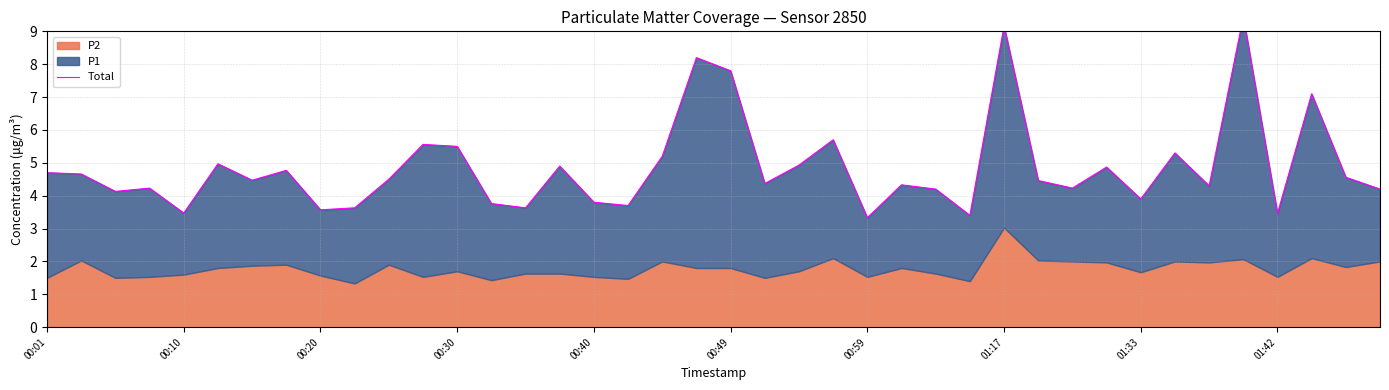

Is it true that the value at 37 is 2.1?

False